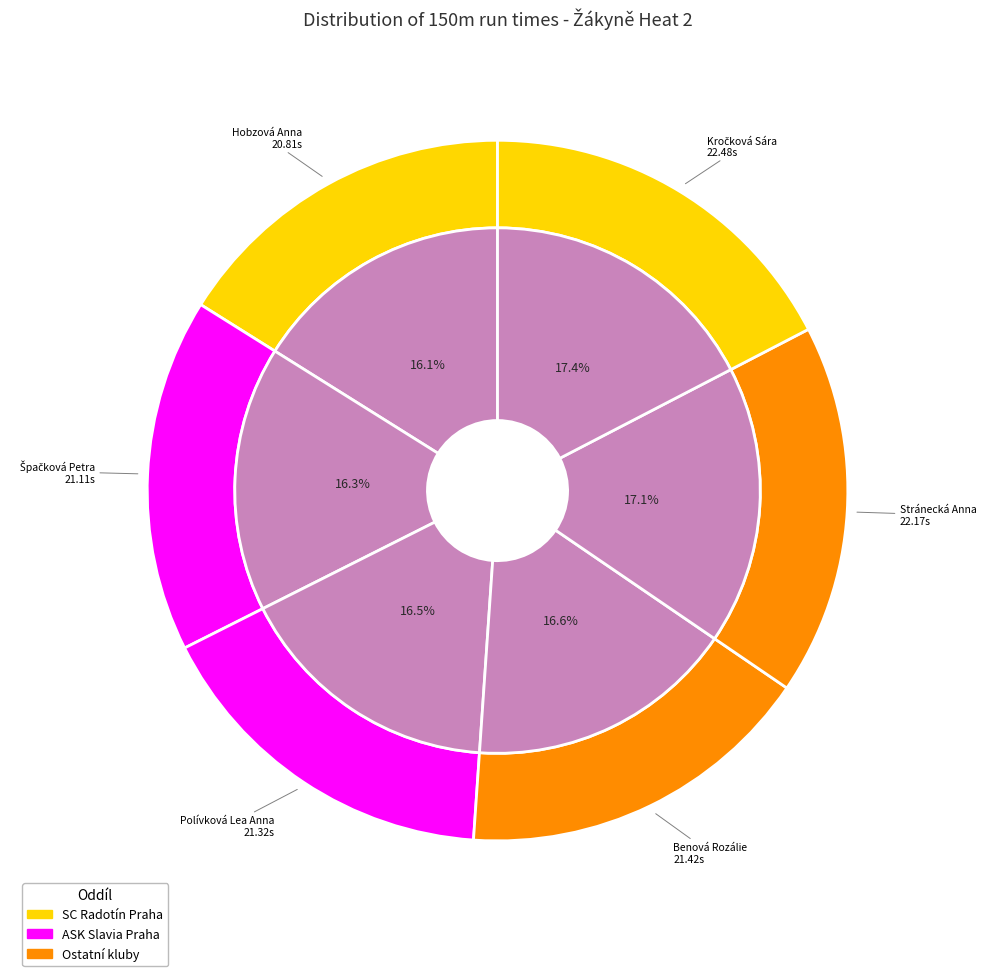

What is the ratio of the value at Benová Rozálie to the value at Kročková Sára?

1.0